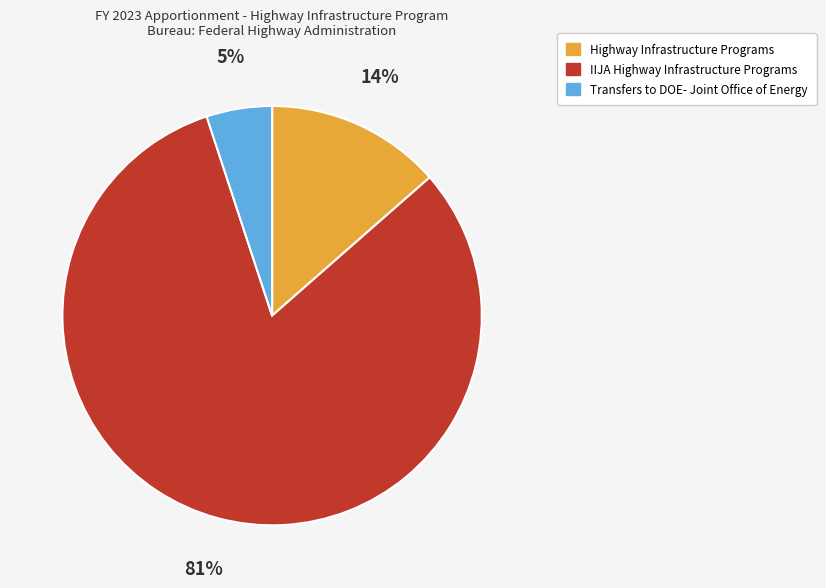

Rank the categories by value from lowest to highest.

Transfers to DOE- Joint Office of Energy, Highway Infrastructure Programs, IIJA Highway Infrastructure Programs